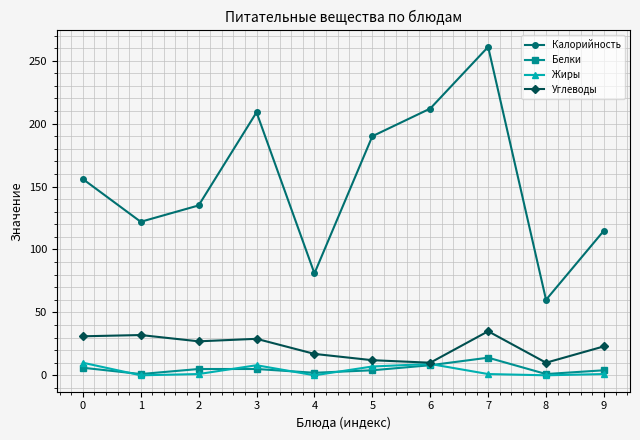

What is the value of the Калорийность point at the 5th from the left?

81